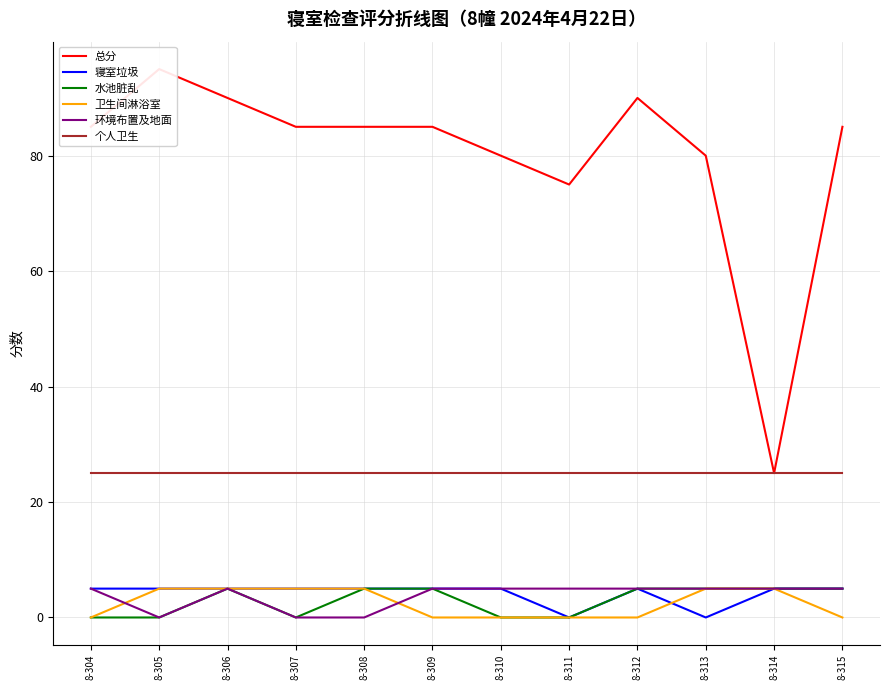

The value of 卫生间淋浴室 at 8-309 is 0. True or false?

True